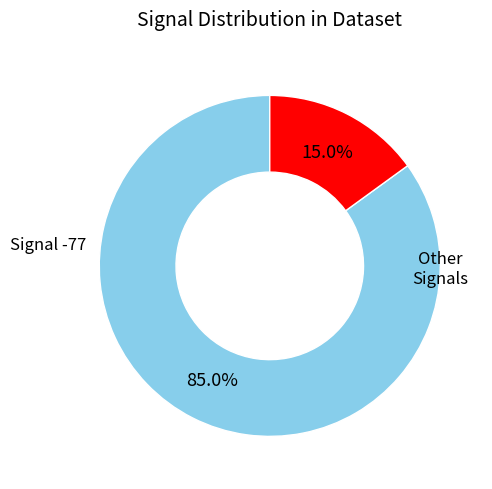

Is there a majority slice in this chart?

Yes